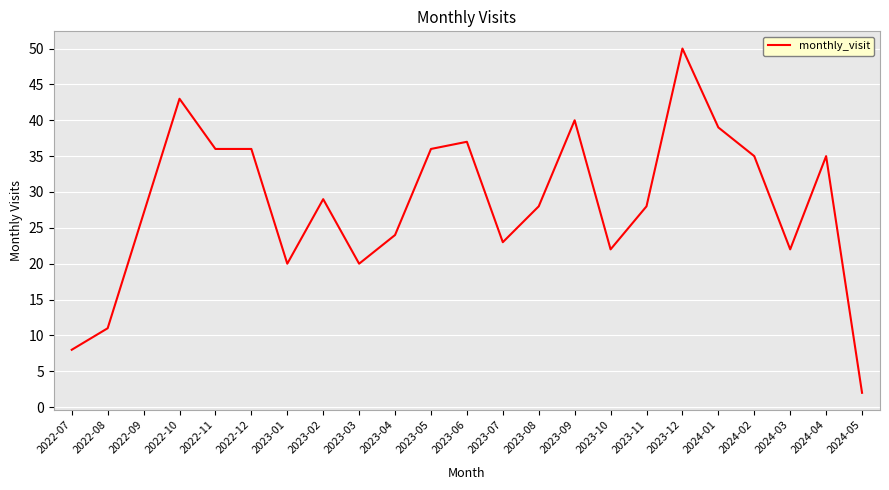

What is the difference between the values at 2024-02 and 2024-05?

33